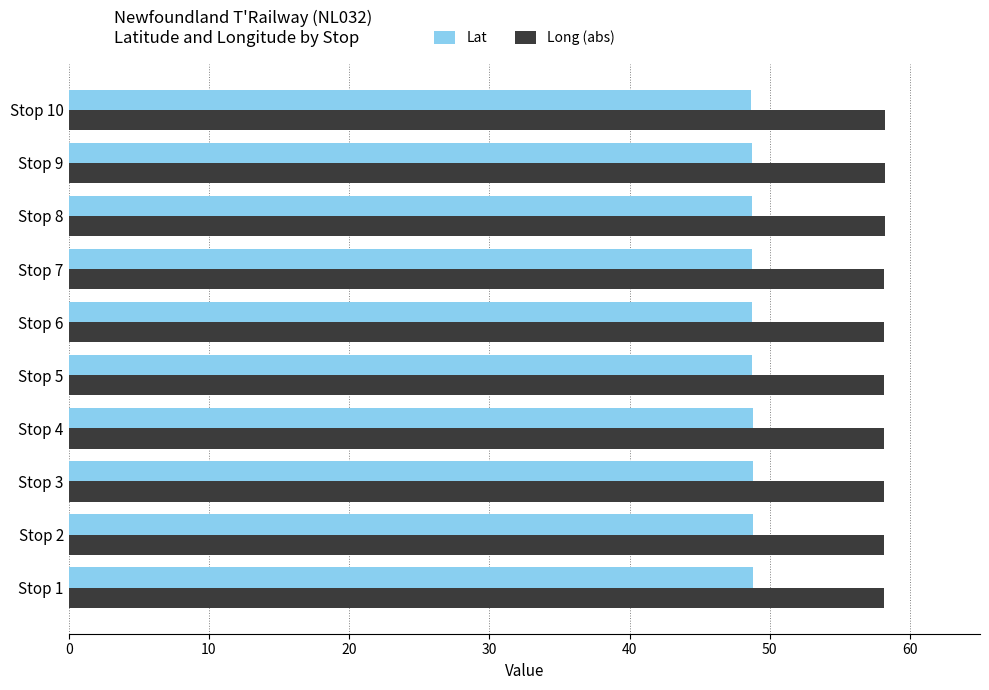

Which series has the largest total across all categories?

Long (abs)